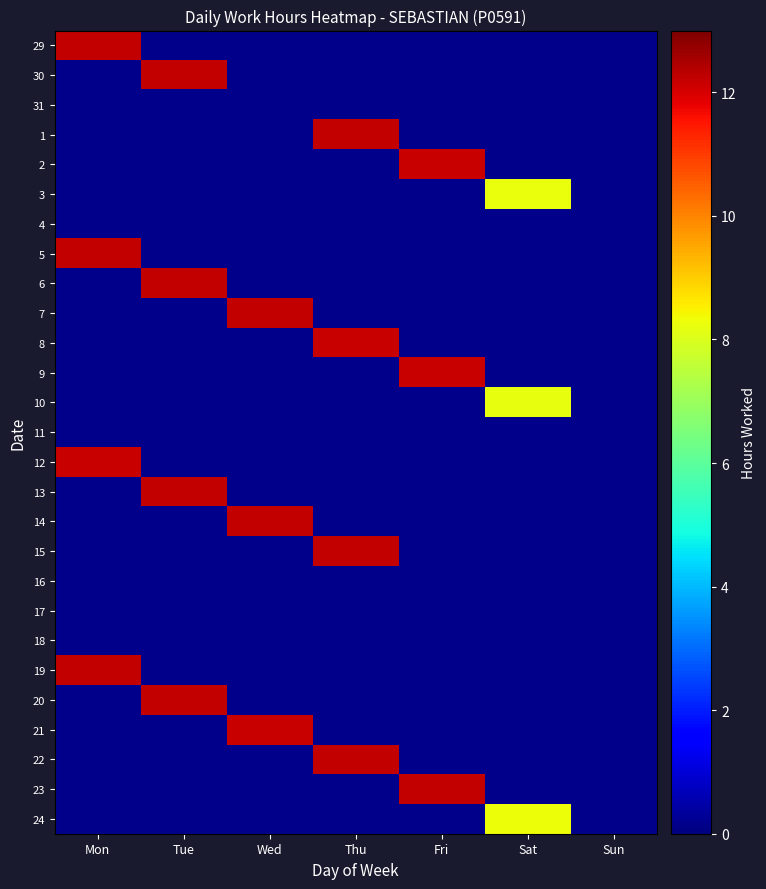

How many series are shown in this chart?

27